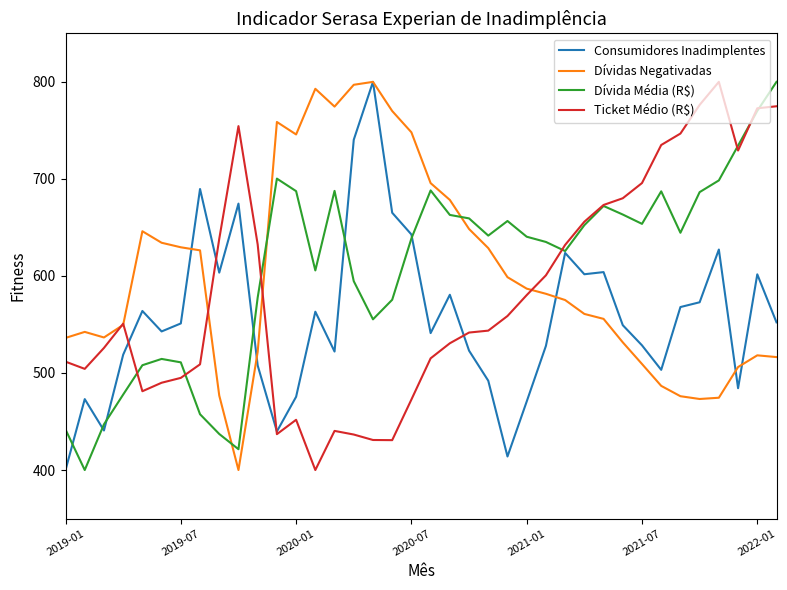

What is the maximum value shown in the chart?

800.0